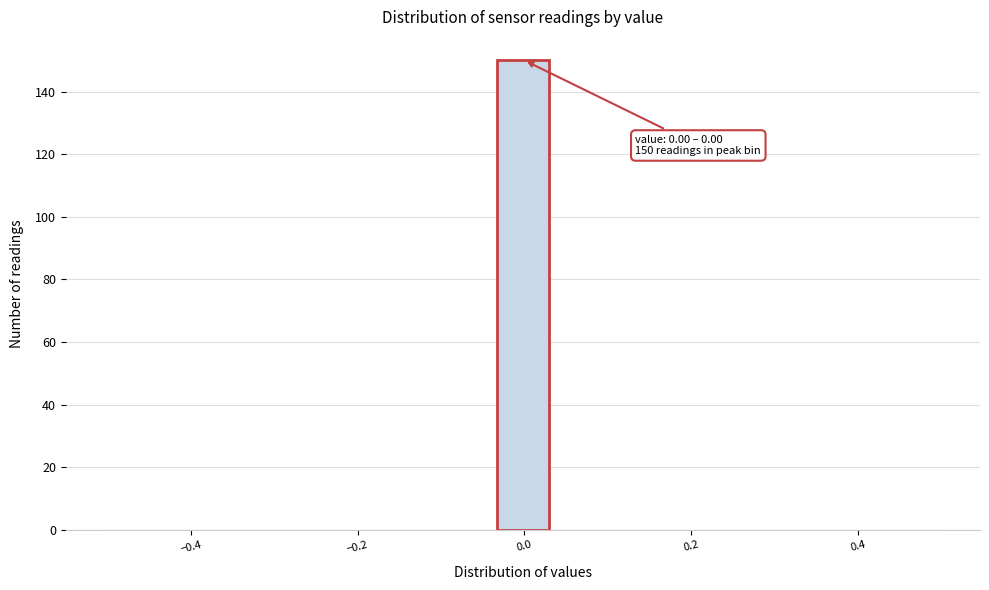

Around what value on the x-axis is the tallest bar? Give the approximate position of its centre, as read against the axis.

0.00